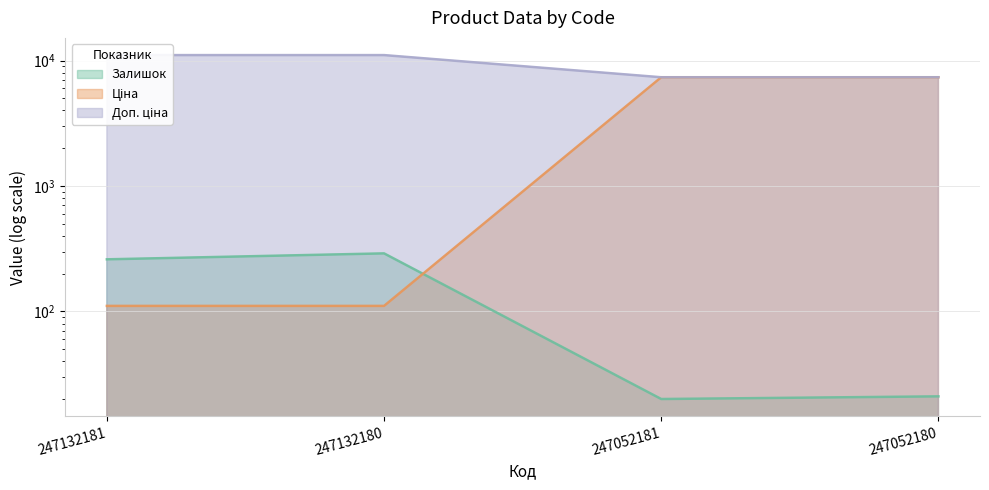

What is the total value across all series at 247132180?

11455.5